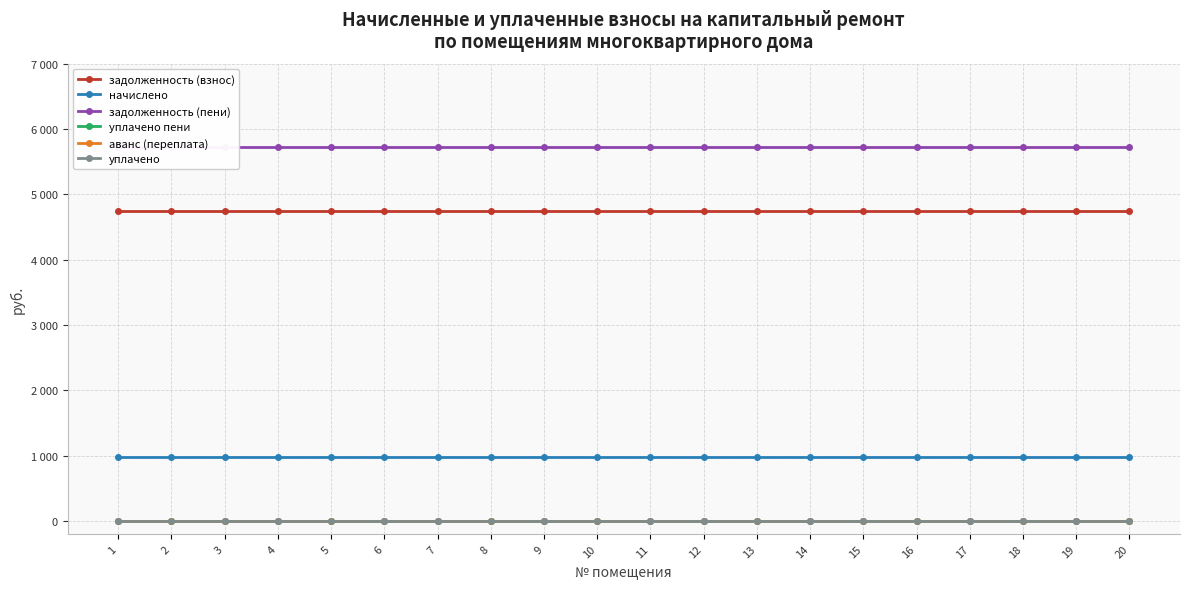

Reading left to right, extract all data points from this chart.

задолженность (взнос): 4750.5	4750.5	4750.5	4750.5	4750.5	4750.5	4750.5	4750.5	4750.5	4750.5	4750.5	4750.5	4750.5	4750.5	4750.5	4750.5	4750.5	4750.5	4750.5	4750.5
начислено: 975.0	975.0	975.0	975.0	975.0	975.0	975.0	975.0	975.0	975.0	975.0	975.0	975.0	975.0	975.0	975.0	975.0	975.0	975.0	975.0
задолженность (пени): 5725.5	5725.5	5725.5	5725.5	5725.5	5725.5	5725.5	5725.5	5725.5	5725.5	5725.5	5725.5	5725.5	5725.5	5725.5	5725.5	5725.5	5725.5	5725.5	5725.5
уплачено пени: 0.0	0.0	0.0	0.0	0.0	0.0	0.0	0.0	0.0	0.0	0.0	0.0	0.0	0.0	0.0	0.0	0.0	0.0	0.0	0.0
аванс (переплата): 0.0	0.0	0.0	0.0	0.0	0.0	0.0	0.0	0.0	0.0	0.0	0.0	0.0	0.0	0.0	0.0	0.0	0.0	0.0	0.0
уплачено: 0.0	0.0	0.0	0.0	0.0	0.0	0.0	0.0	0.0	0.0	0.0	0.0	0.0	0.0	0.0	0.0	0.0	0.0	0.0	0.0